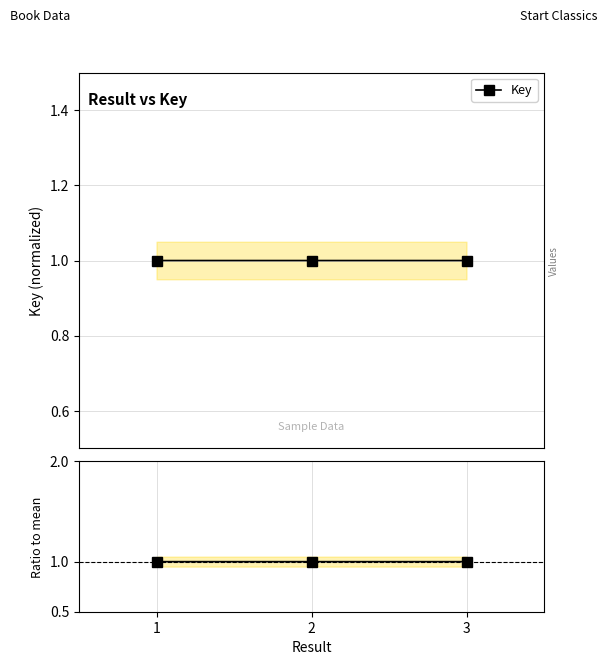

List the series in order of their peak value, lowest first.

Key, Ratio to mean